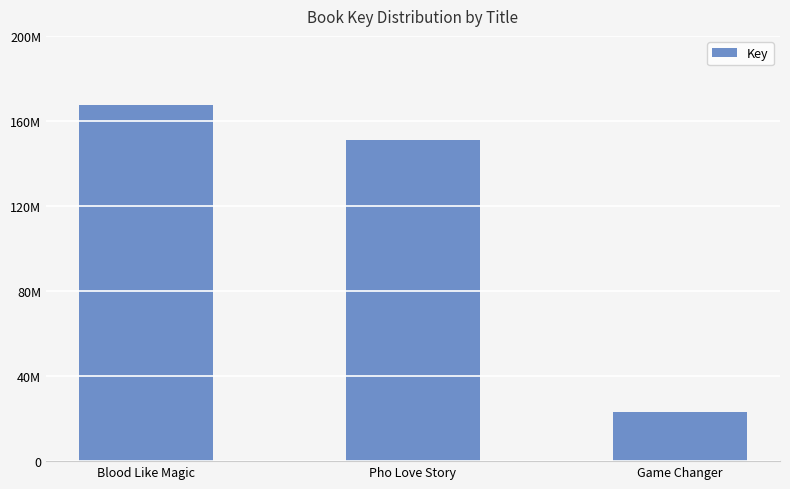

Are the bars horizontal?

No